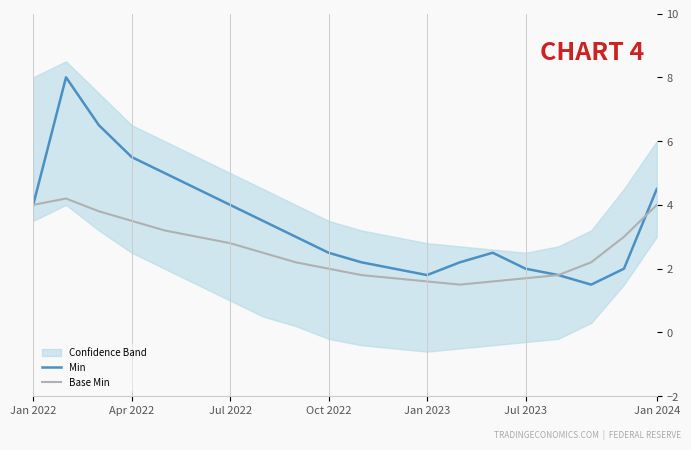

What is the lowest value of the Base Min series?

1.5